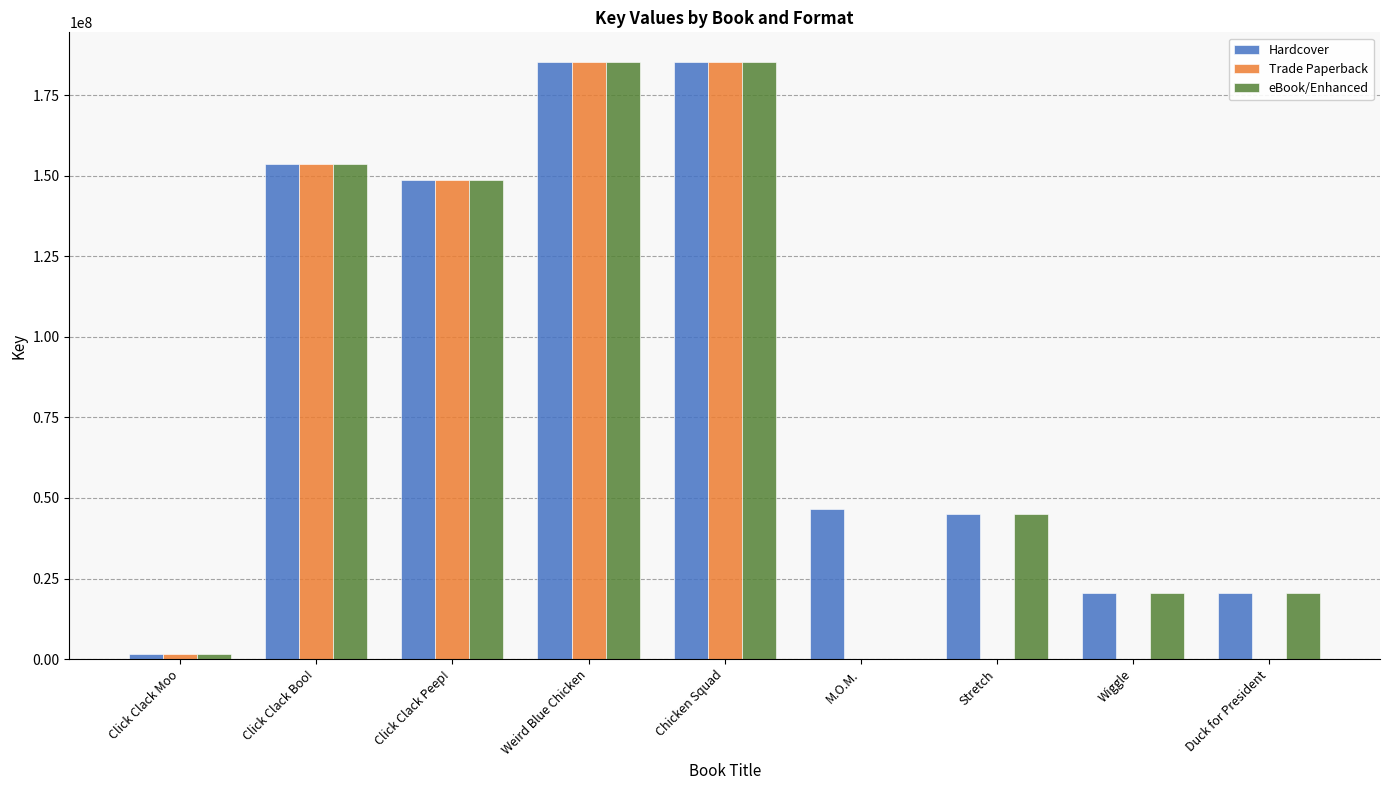

Is the value of Trade Paperback at Click Clack Peep! greater than the value of eBook/Enhanced at M.O.M.?

Yes